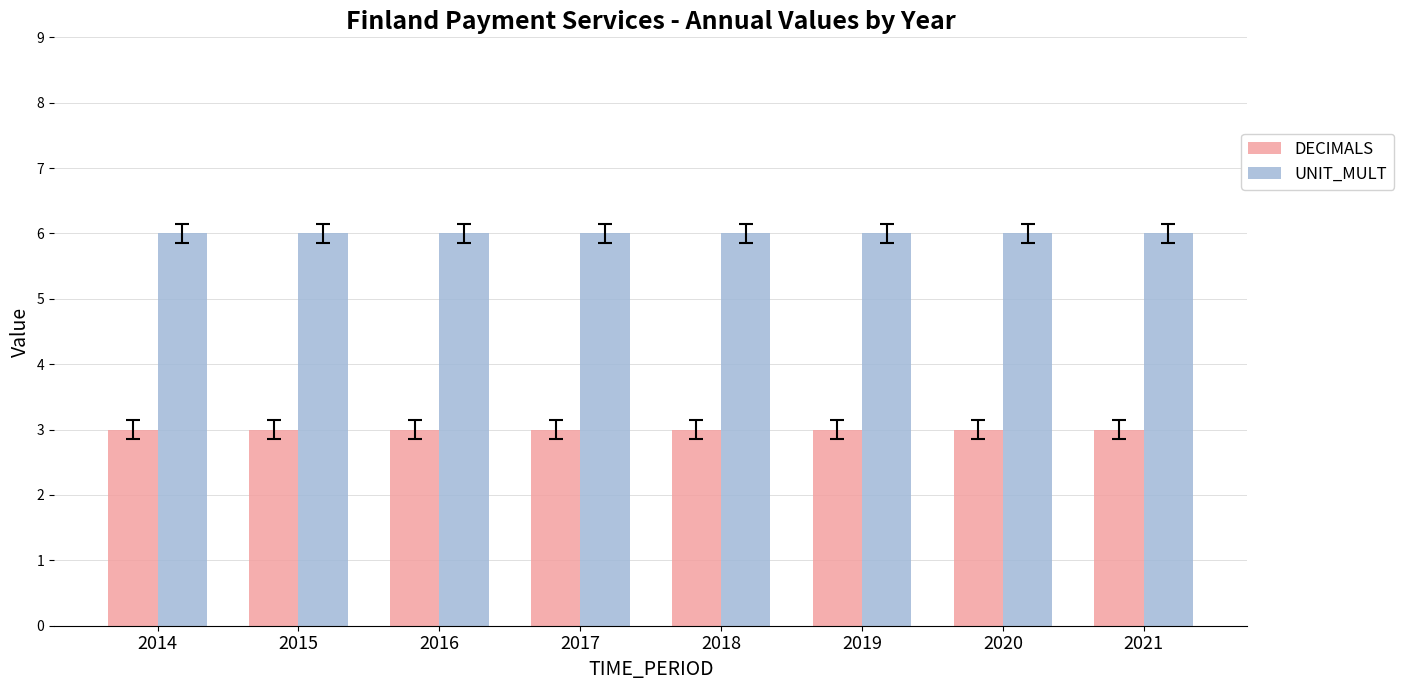

True or false: DECIMALS has a value of 4 at 2017.

False